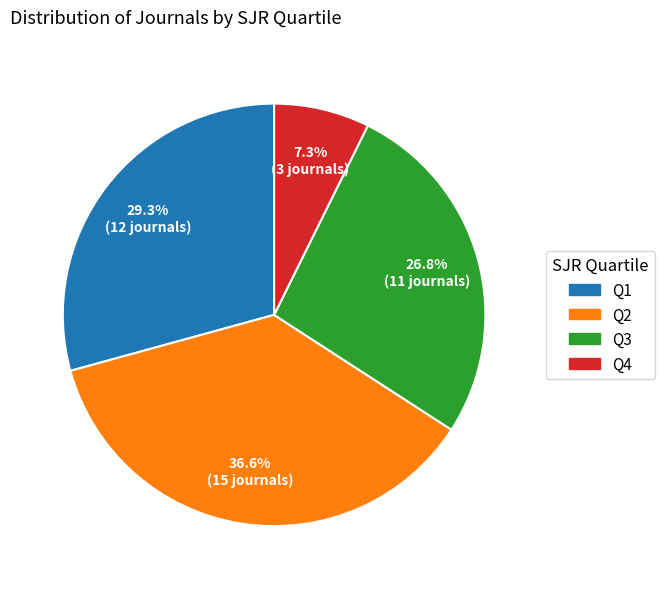

Rank the categories by value from highest to lowest.

Q2, Q1, Q3, Q4